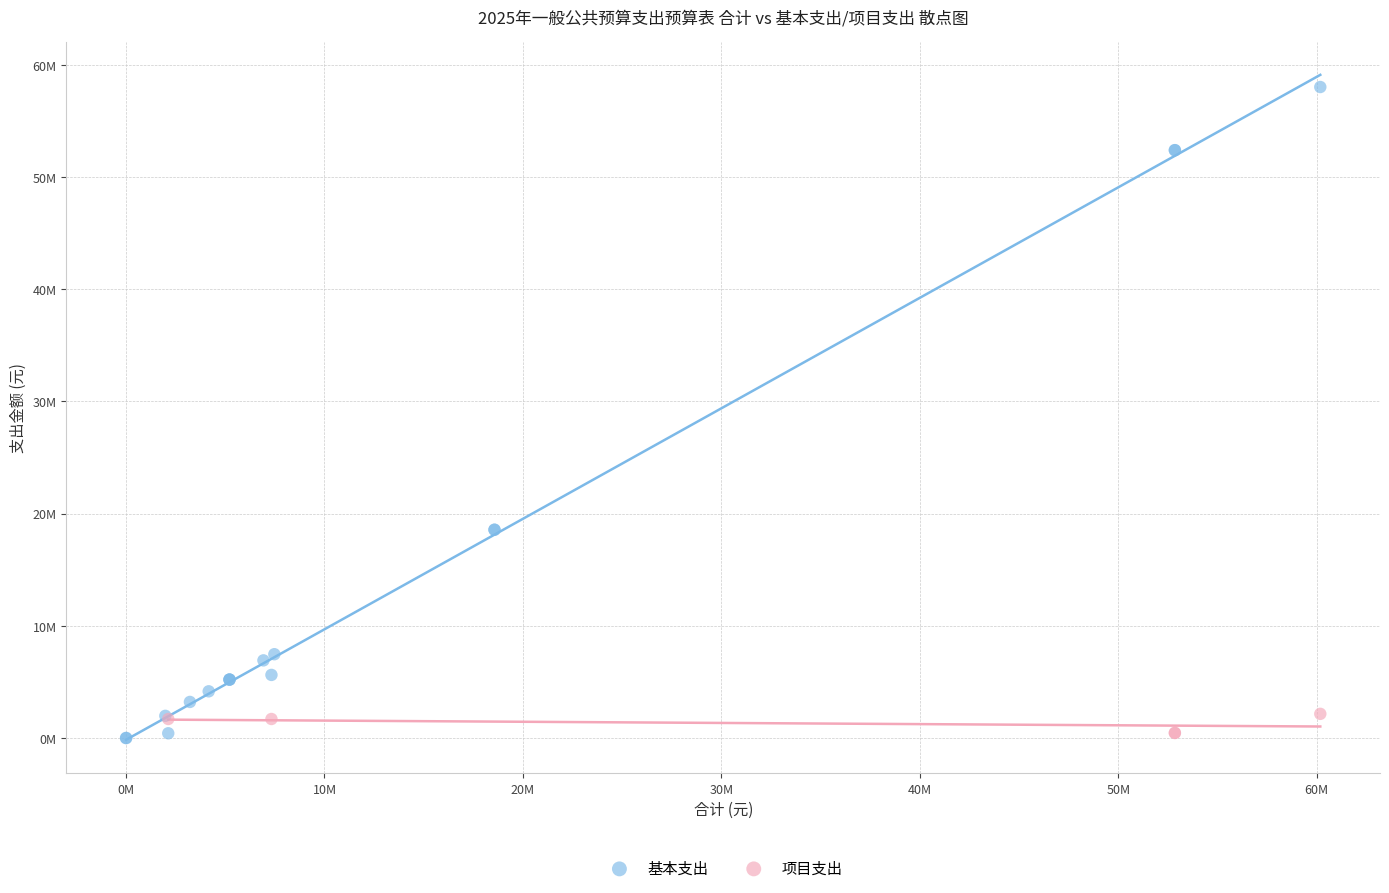

What are all the series names shown in the legend?

基本支出, 项目支出